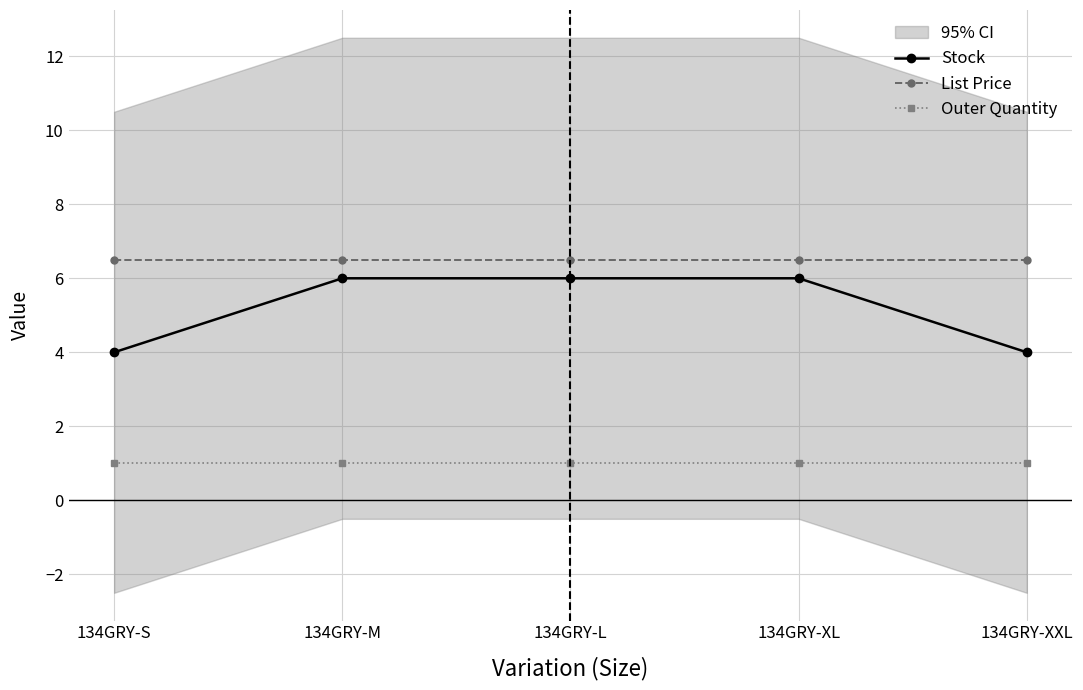

What is the label of the 2nd point from the left?

134GRY-M